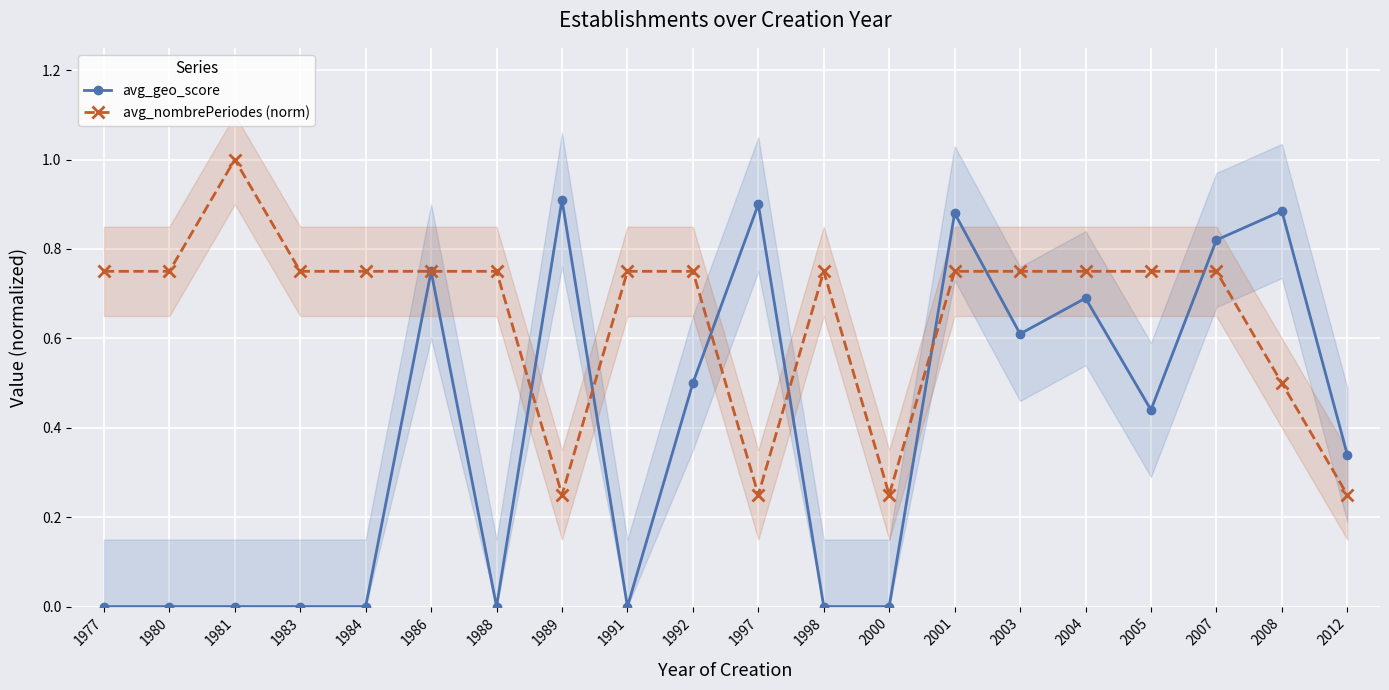

What is the sum of the avg_geo_score values at 2004 and 2000?

0.7